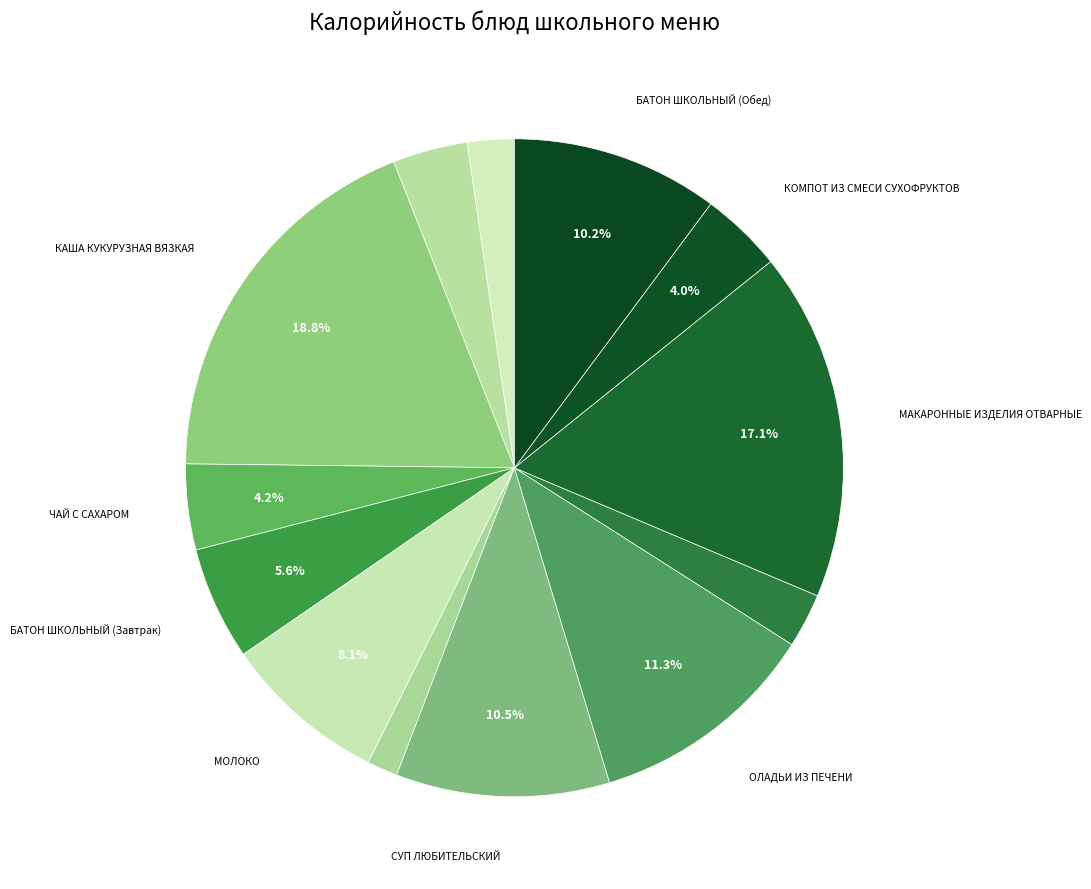

Which category has the smallest portion of the pie?

САЛАТ ДАЛЬНЕВОСТОЧНЫЙ